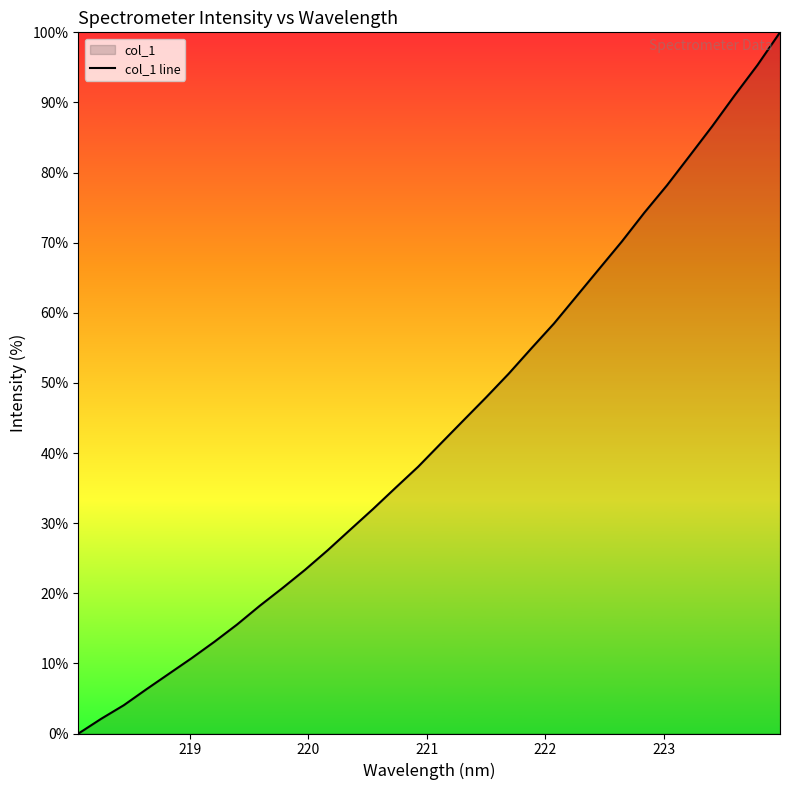

Does the chart have visible grid lines?

No